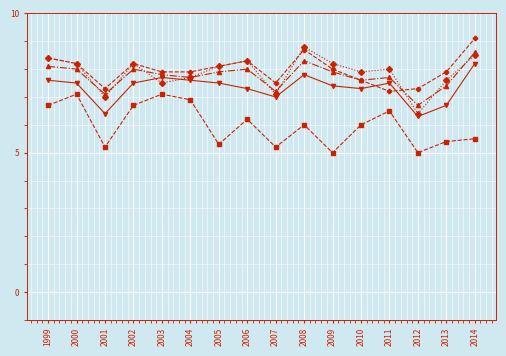

Which category has the lowest value in the Eastern yield series?

2011